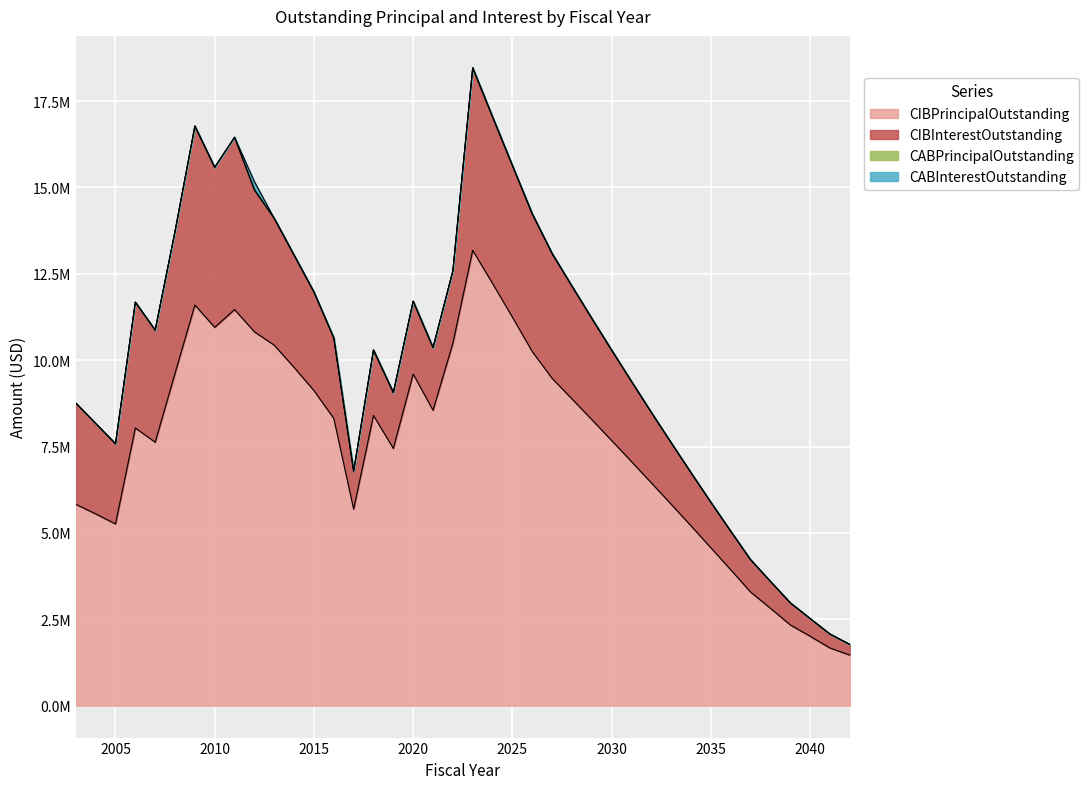

Which series has the largest range (max minus min)?

CIBPrincipalOutstanding